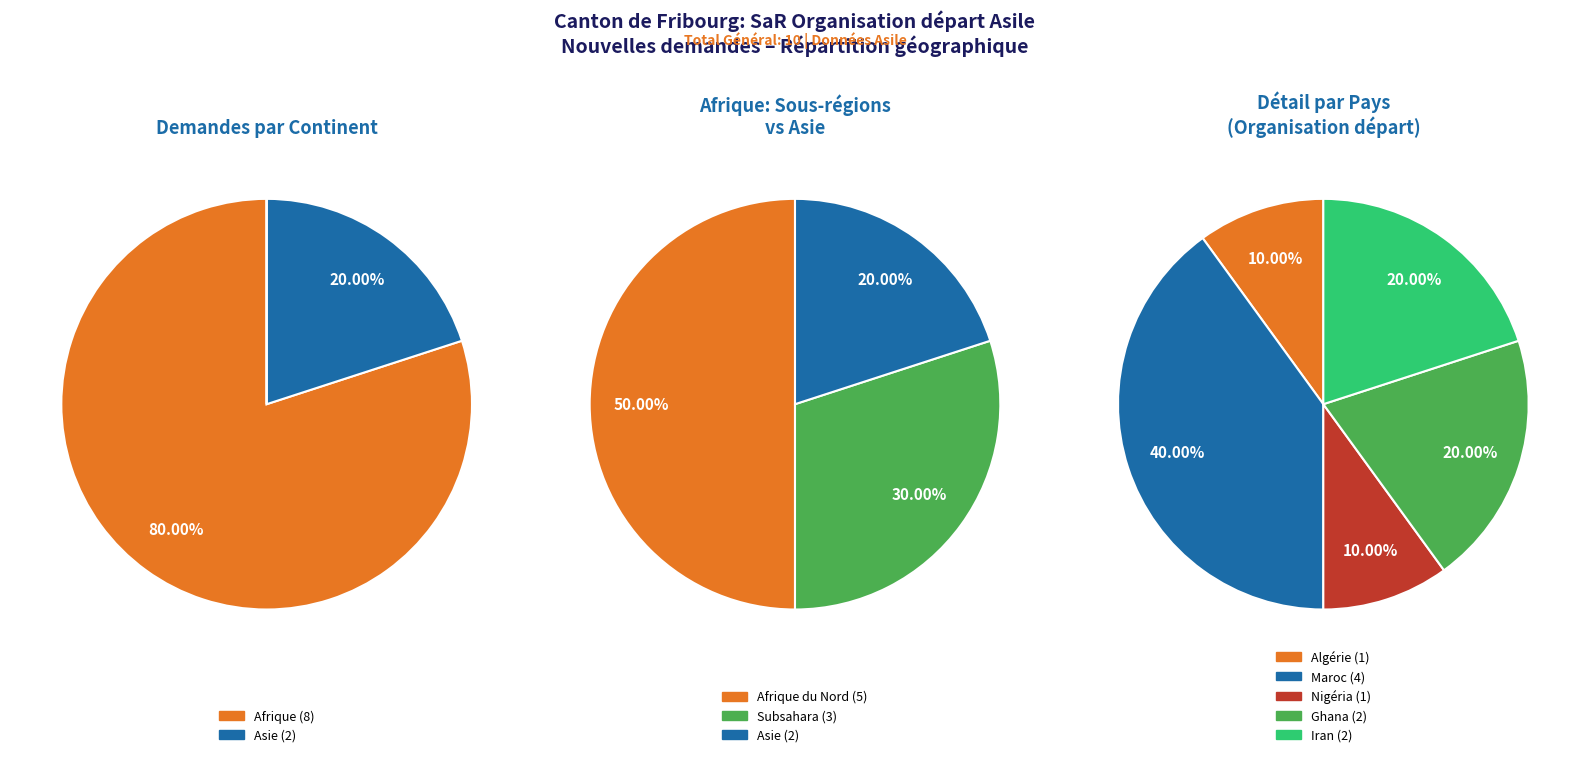

Does Total Général account for over 50% of the chart?

No